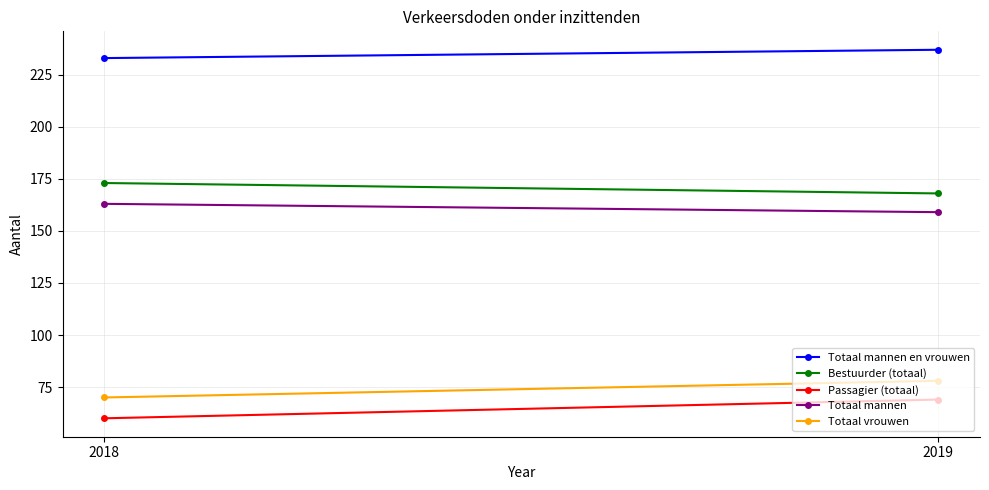

Reading left to right, extract all data points from this chart.

Totaal mannen en vrouwen: 2018=233	2019=237
Bestuurder (totaal): 2018=173	2019=168
Passagier (totaal): 2018=60	2019=69
Totaal mannen: 2018=163	2019=159
Totaal vrouwen: 2018=70	2019=78